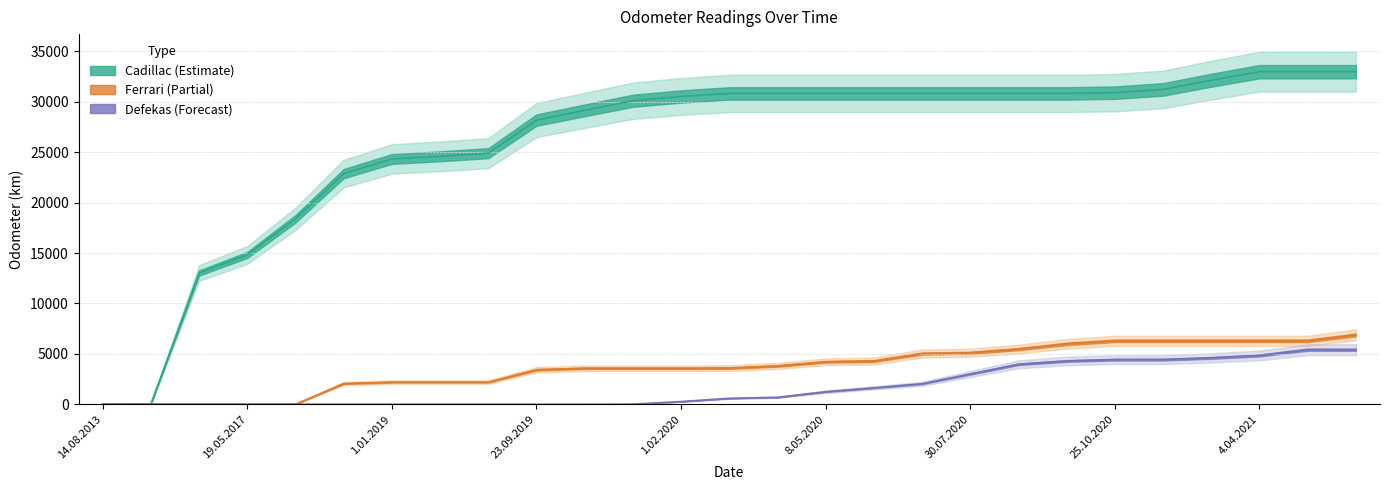

At which label does Cadillac first exceed 30829?

25.10.2020